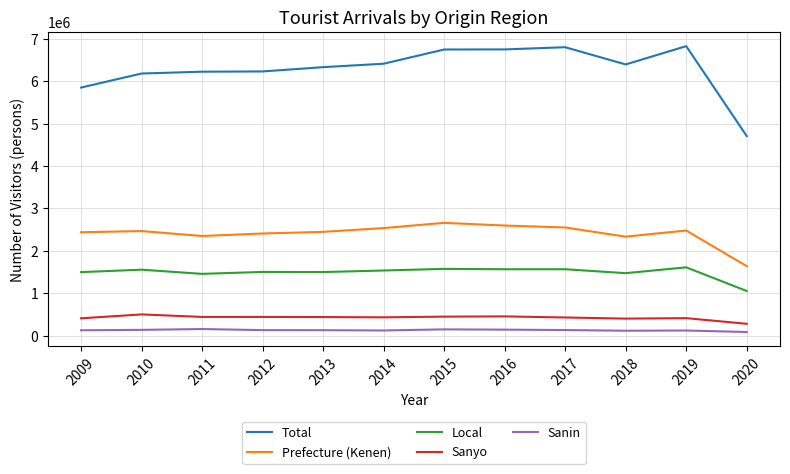

What is the difference between the highest and lowest values at 2013?

6202967